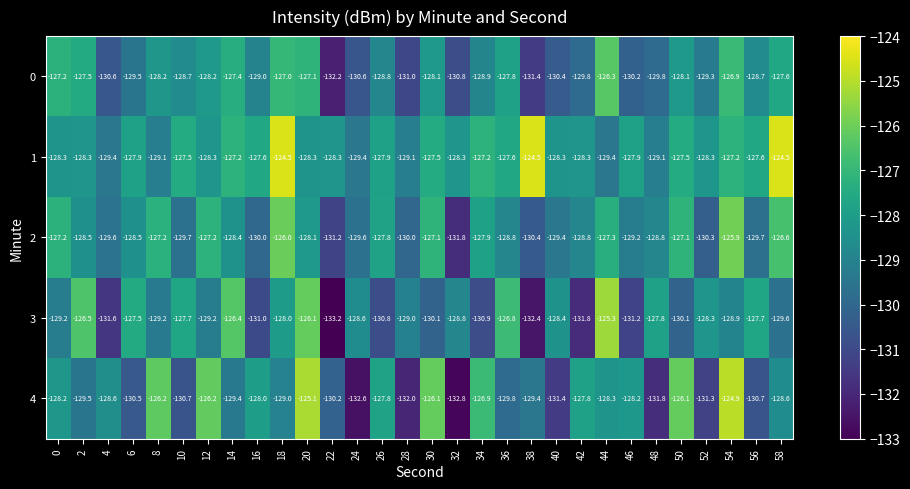

What is the spread (max minus min) of values at 22?

4.9